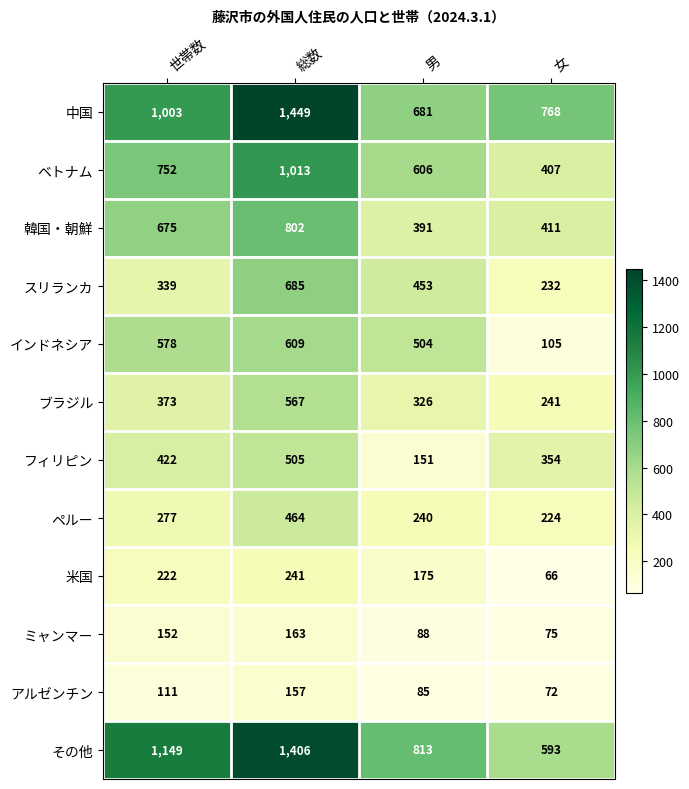

How many data points in スリランカ are less than 453?

2